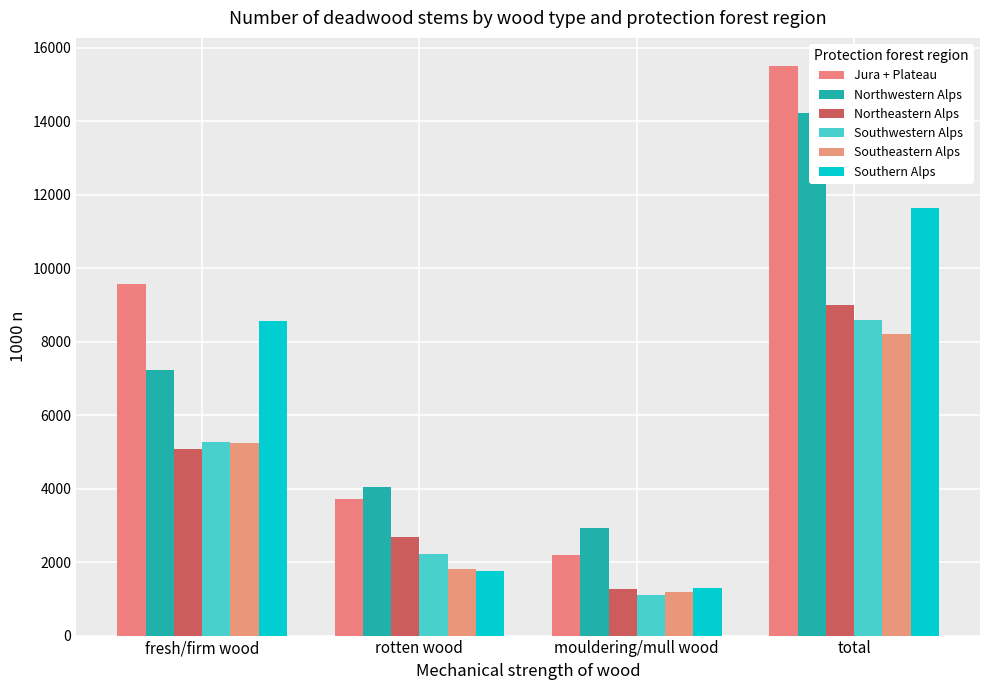

Read the Northeastern Alps value at rotten wood, to the nearest 10.

2680